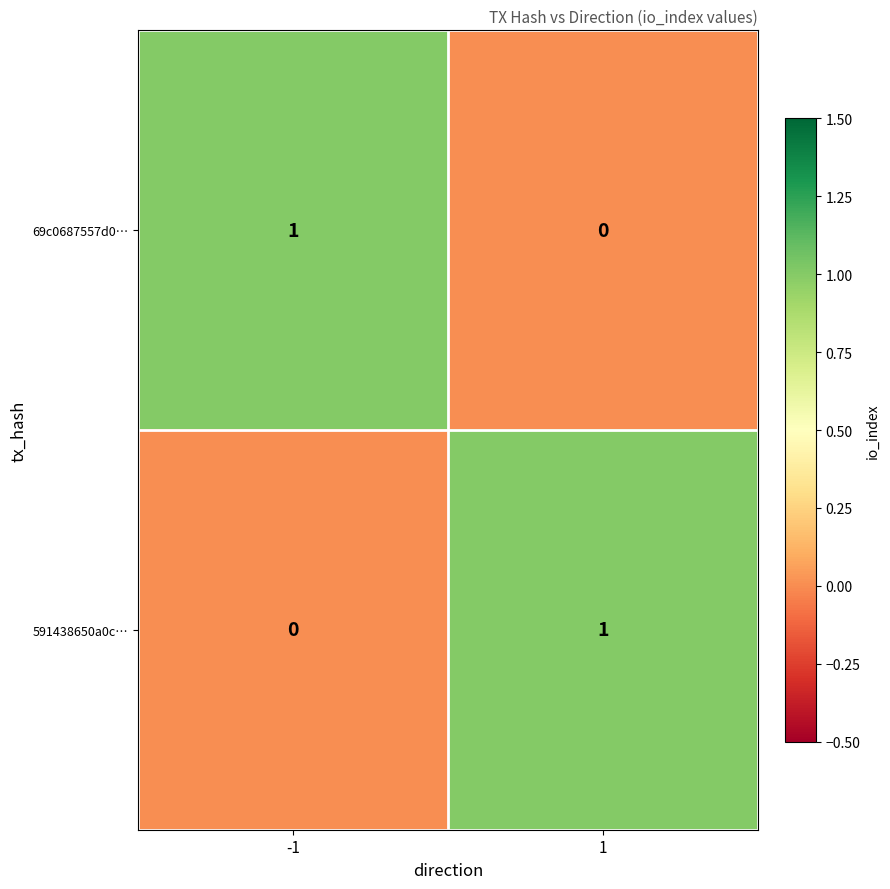

At -1, list the series in order from smallest to largest.

591438650a0c…, 69c0687557d0…